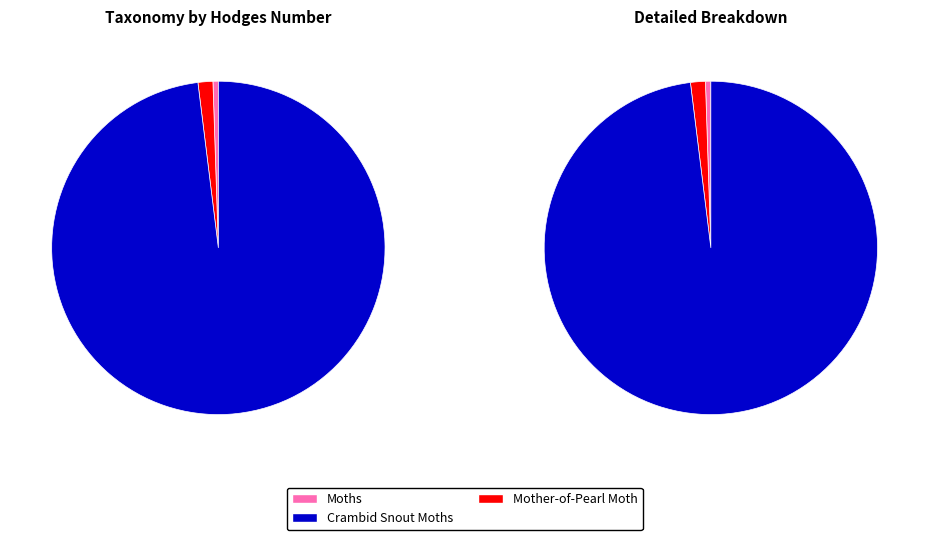

Count the number of slices in the pie.

3